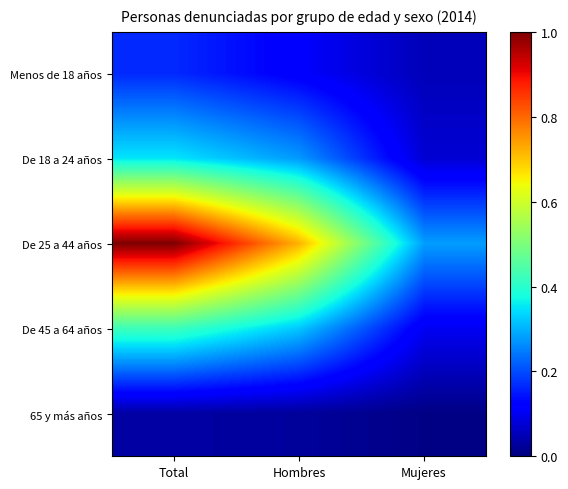

How many distinct data groups are displayed?

5